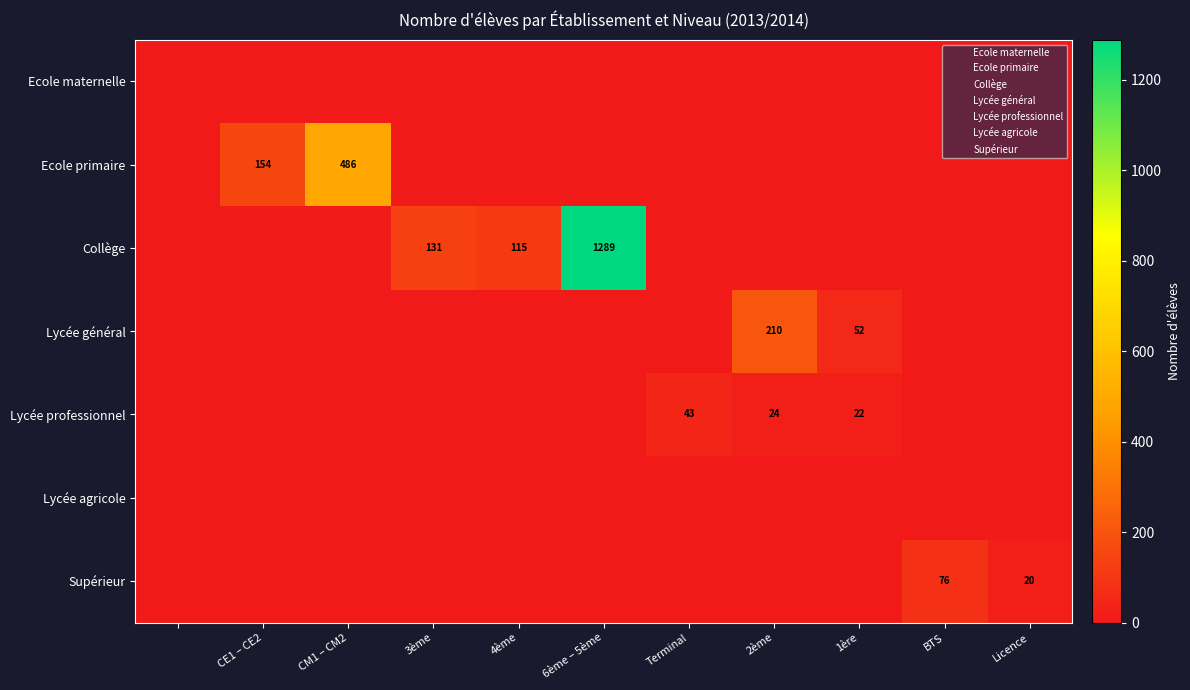

How many series are shown in this chart?

7